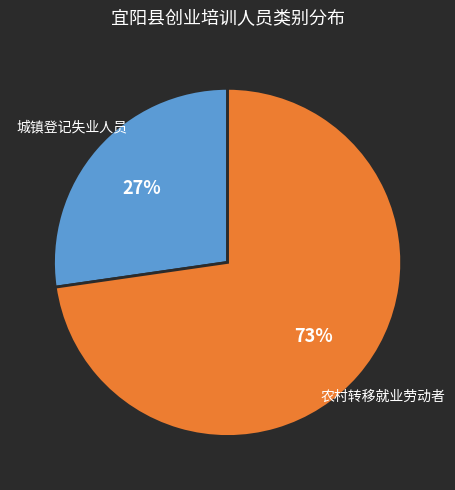

How many slices are in this pie chart?

2